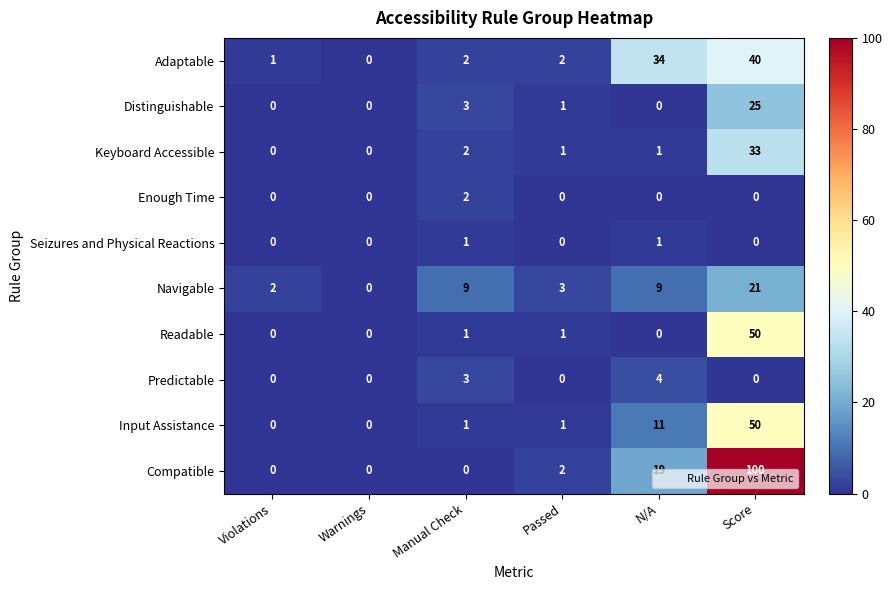

What is the greatest value displayed?

100